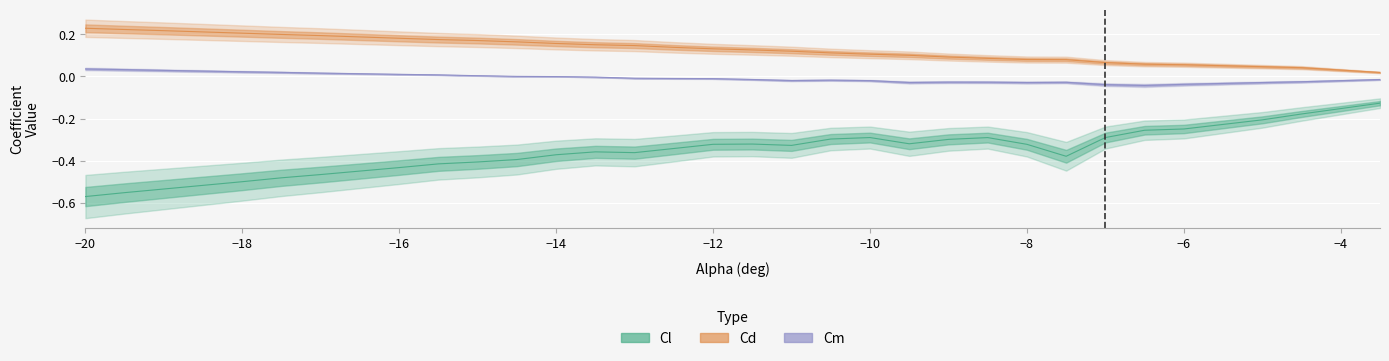

True or false: Cd and Cm cross at least once.

False